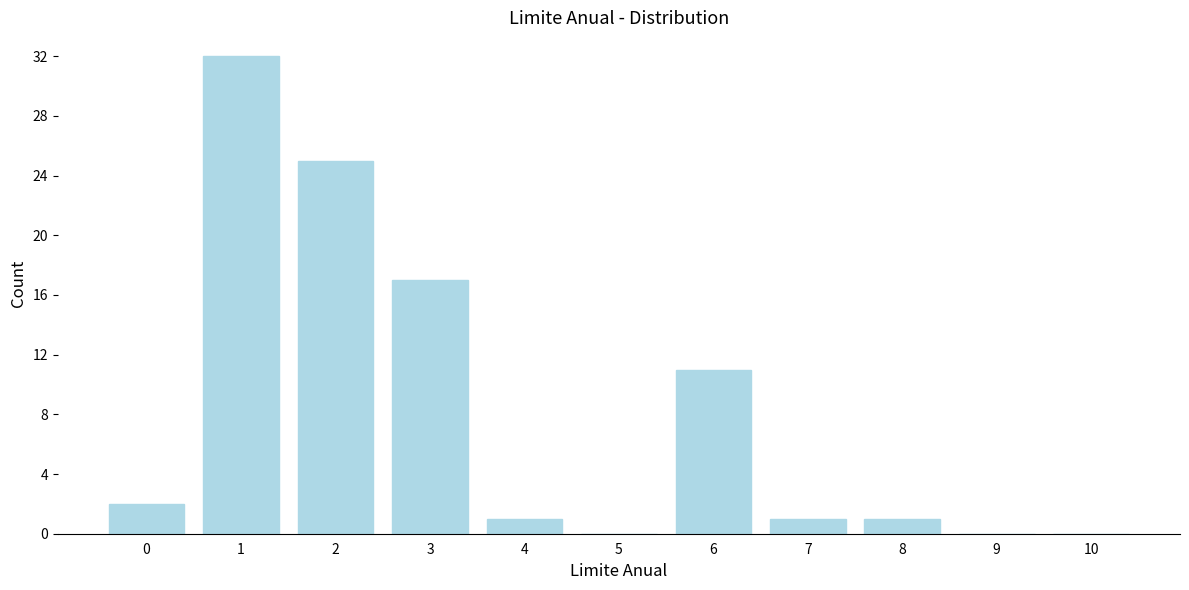

Which range on the x-axis has the tallest bar?

0.5 to 1.5